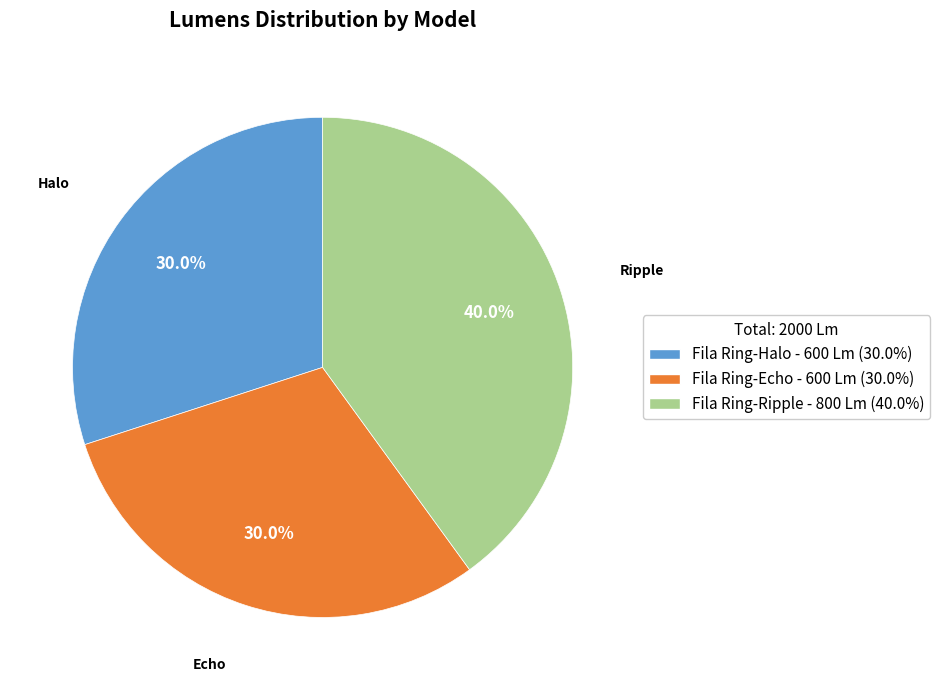

Approximately how many times larger is the value at Fila Ring-Echo compared to Fila Ring-Halo?

1.0